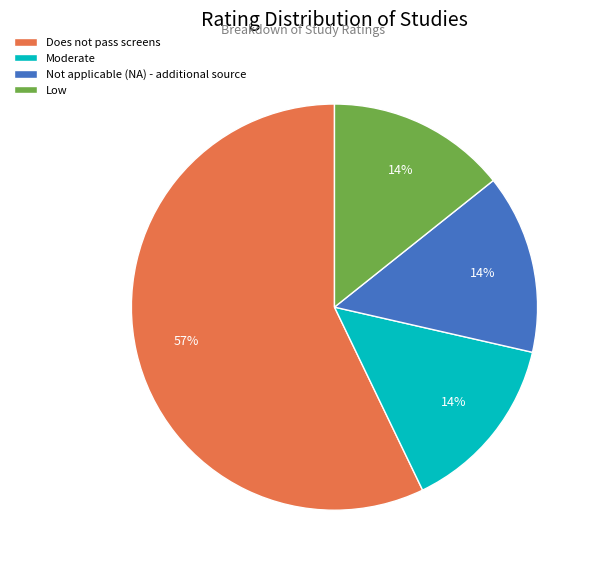

To the nearest percent, what portion does Low represent?

14%